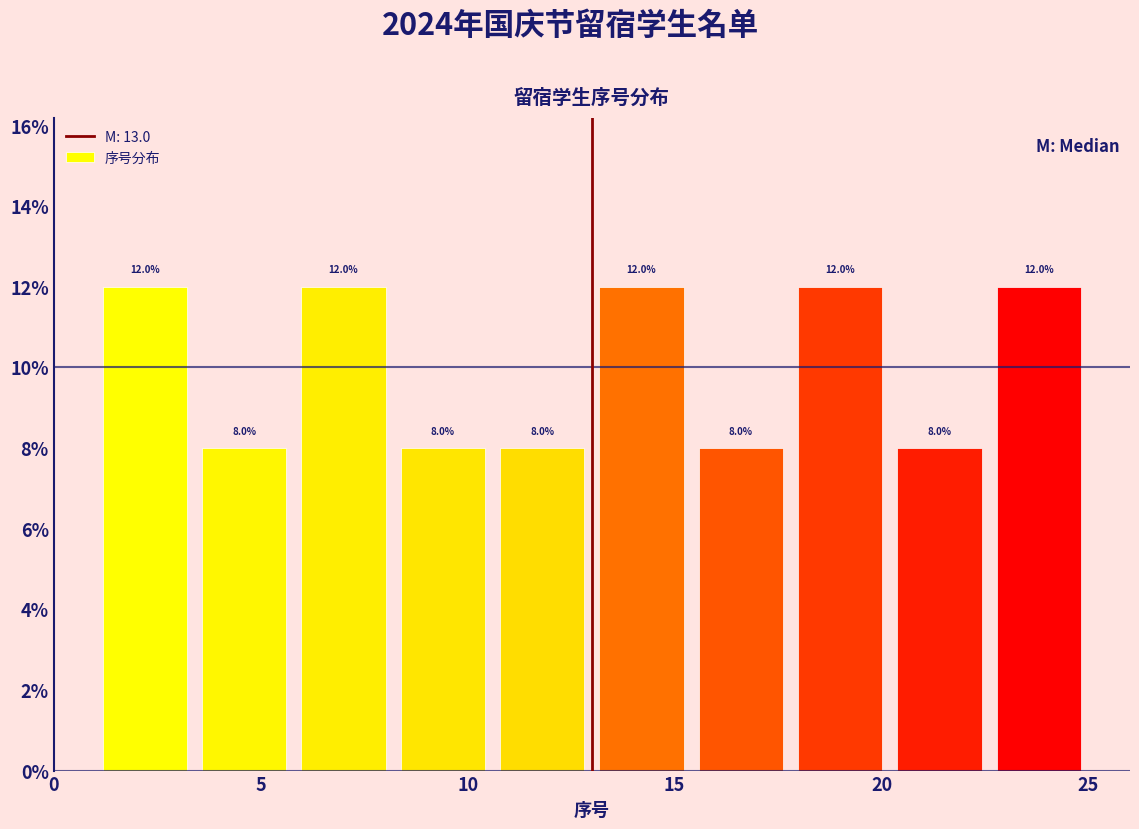

Reading left to right, transcribe this chart: for each bar, give the range it covers on the x-axis and its height. The bar edges are not printed on the chart, so give them approximately, as read against the axis.

1.0 to 3.4: 12.0
3.4 to 5.8: 8.0
5.8 to 8.2: 12.0
8.2 to 10.6: 8.0
10.6 to 13.0: 8.0
13.0 to 15.4: 12.0
15.4 to 17.8: 8.0
17.8 to 20.2: 12.0
20.2 to 22.6: 8.0
22.6 to 25.0: 12.0